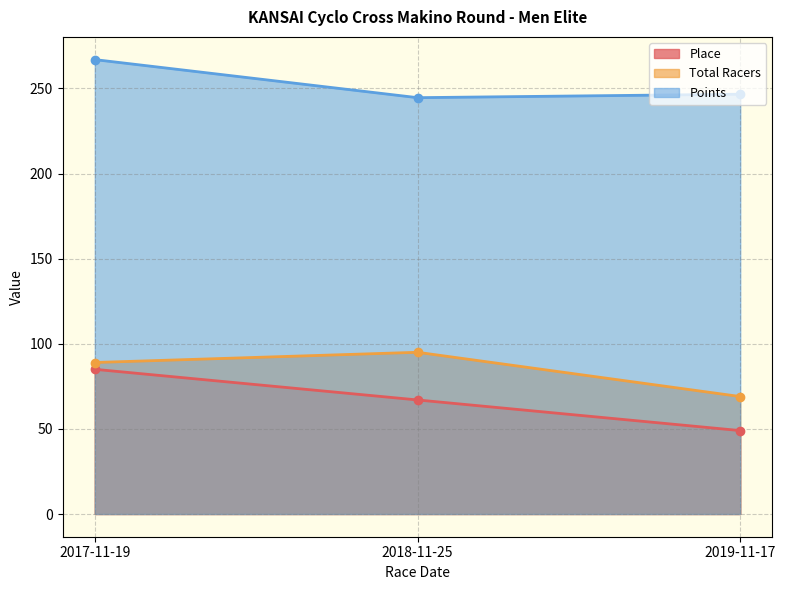

What is the difference between the Place values at 2018-11-25 and 2019-11-17?

18.0